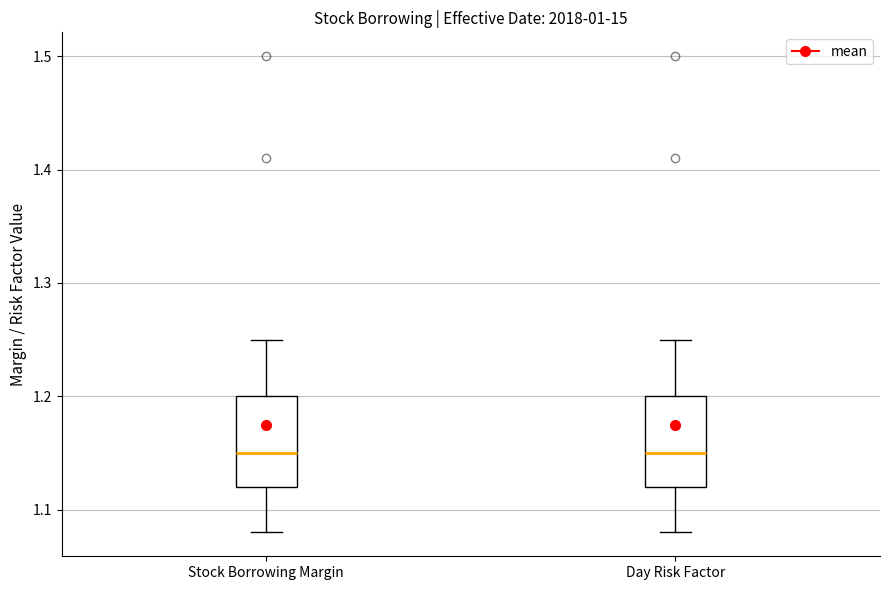

Reading left to right, read every box against the y-axis: the position of its median line, the range the box covers, and the ends of its whiskers. The values are not printed on the chart, so give them approximately, as read against the axis.

Stock Borrowing Margin: median 1.15, box 1.12 to 1.20, whiskers 1.08 to 1.25
Day Risk Factor: median 1.15, box 1.12 to 1.20, whiskers 1.08 to 1.25